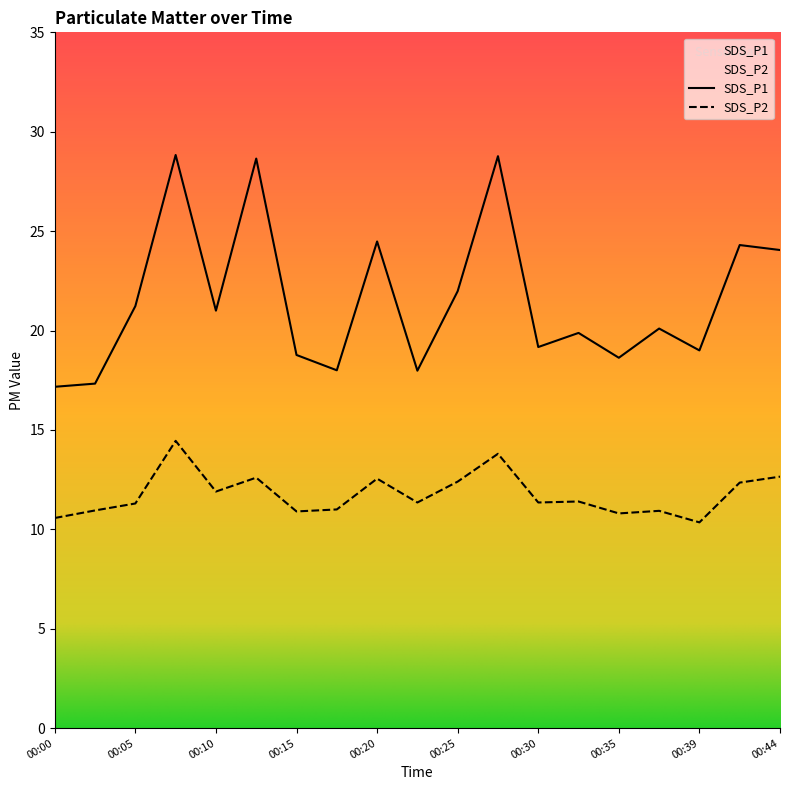

Which series has the largest total across all categories?

SDS_P1